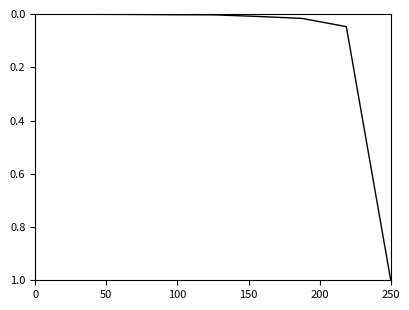

What is the difference between the maximum and minimum values?

1.0